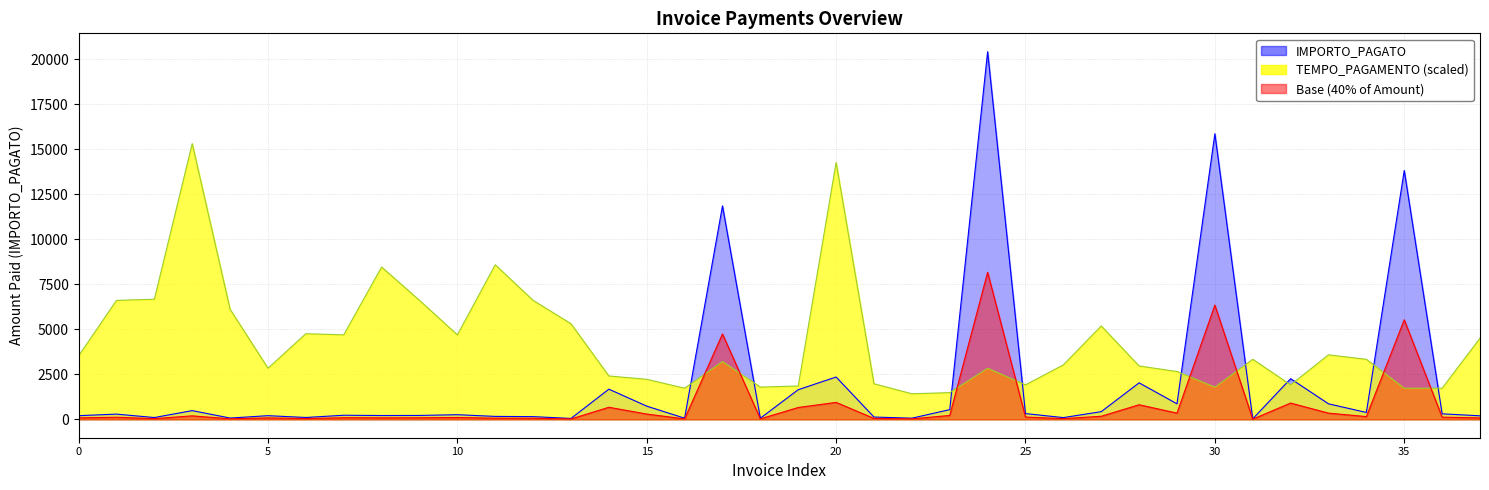

List the series in order of their peak value, lowest first.

TEMPO_PAGAMENTO, IMPORTO_PAGATO